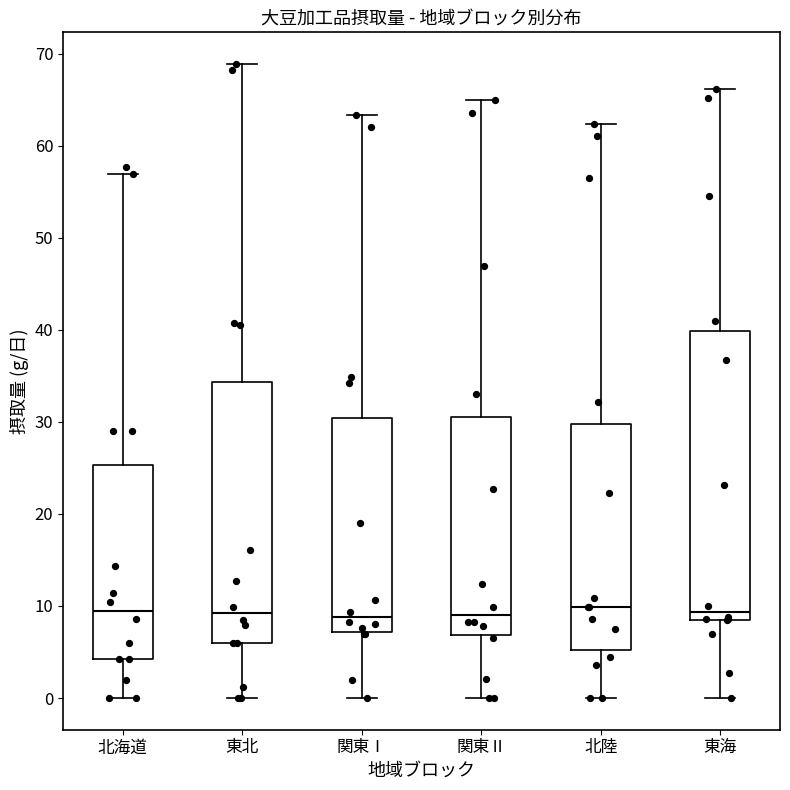

Reading left to right, read every box against the y-axis: the position of its median line, the range the box covers, and the ends of its whiskers. The values are not printed on the chart, so give them approximately, as read against the axis.

北海道: median 9, box 4 to 25, whiskers 0 to 57
東北: median 9, box 6 to 34, whiskers 0 to 69
関東Ⅰ: median 9, box 7 to 30, whiskers 0 to 63
関東Ⅱ: median 9, box 7 to 30, whiskers 0 to 65
北陸: median 10, box 5 to 30, whiskers 0 to 62
東海: median 9 (just above the box's lower edge), box 9 to 40, whiskers 0 to 66